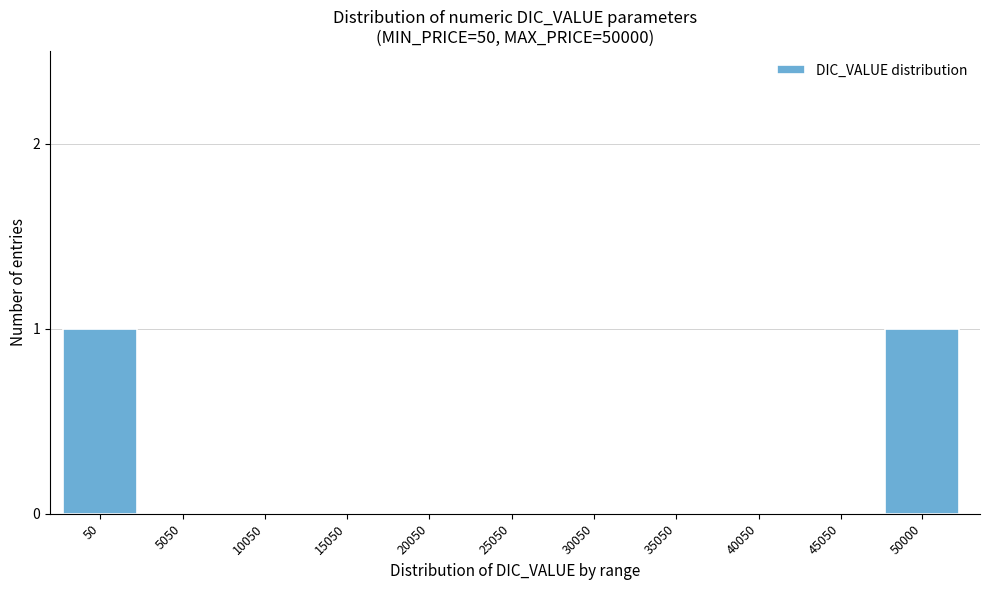

The value at 10050 is 1. True or false?

False